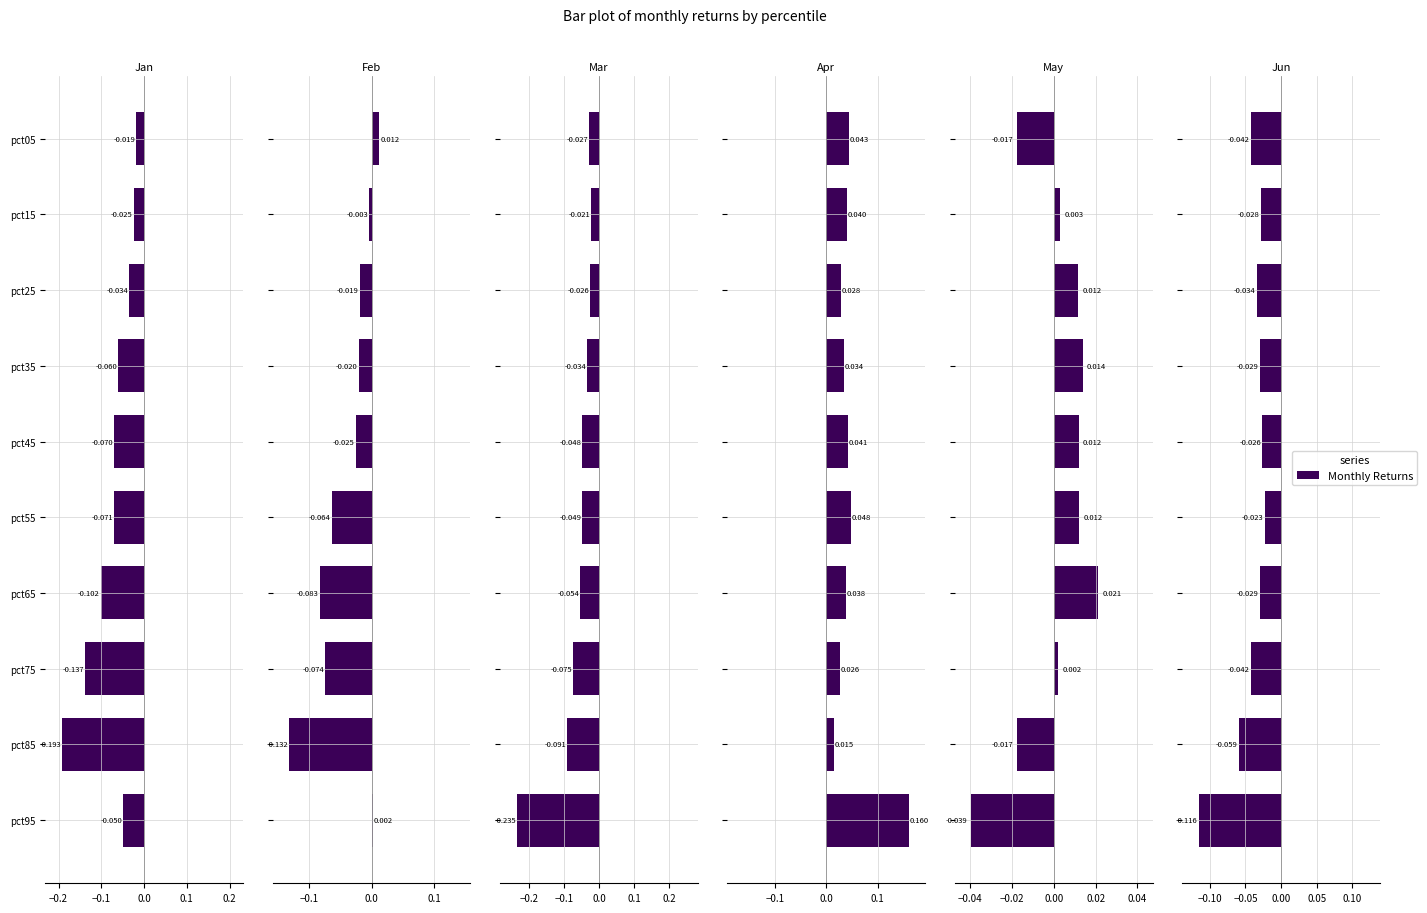

At pct15, list the series in order from largest to smallest.

Apr, May, Feb, Mar, Jan, Jun